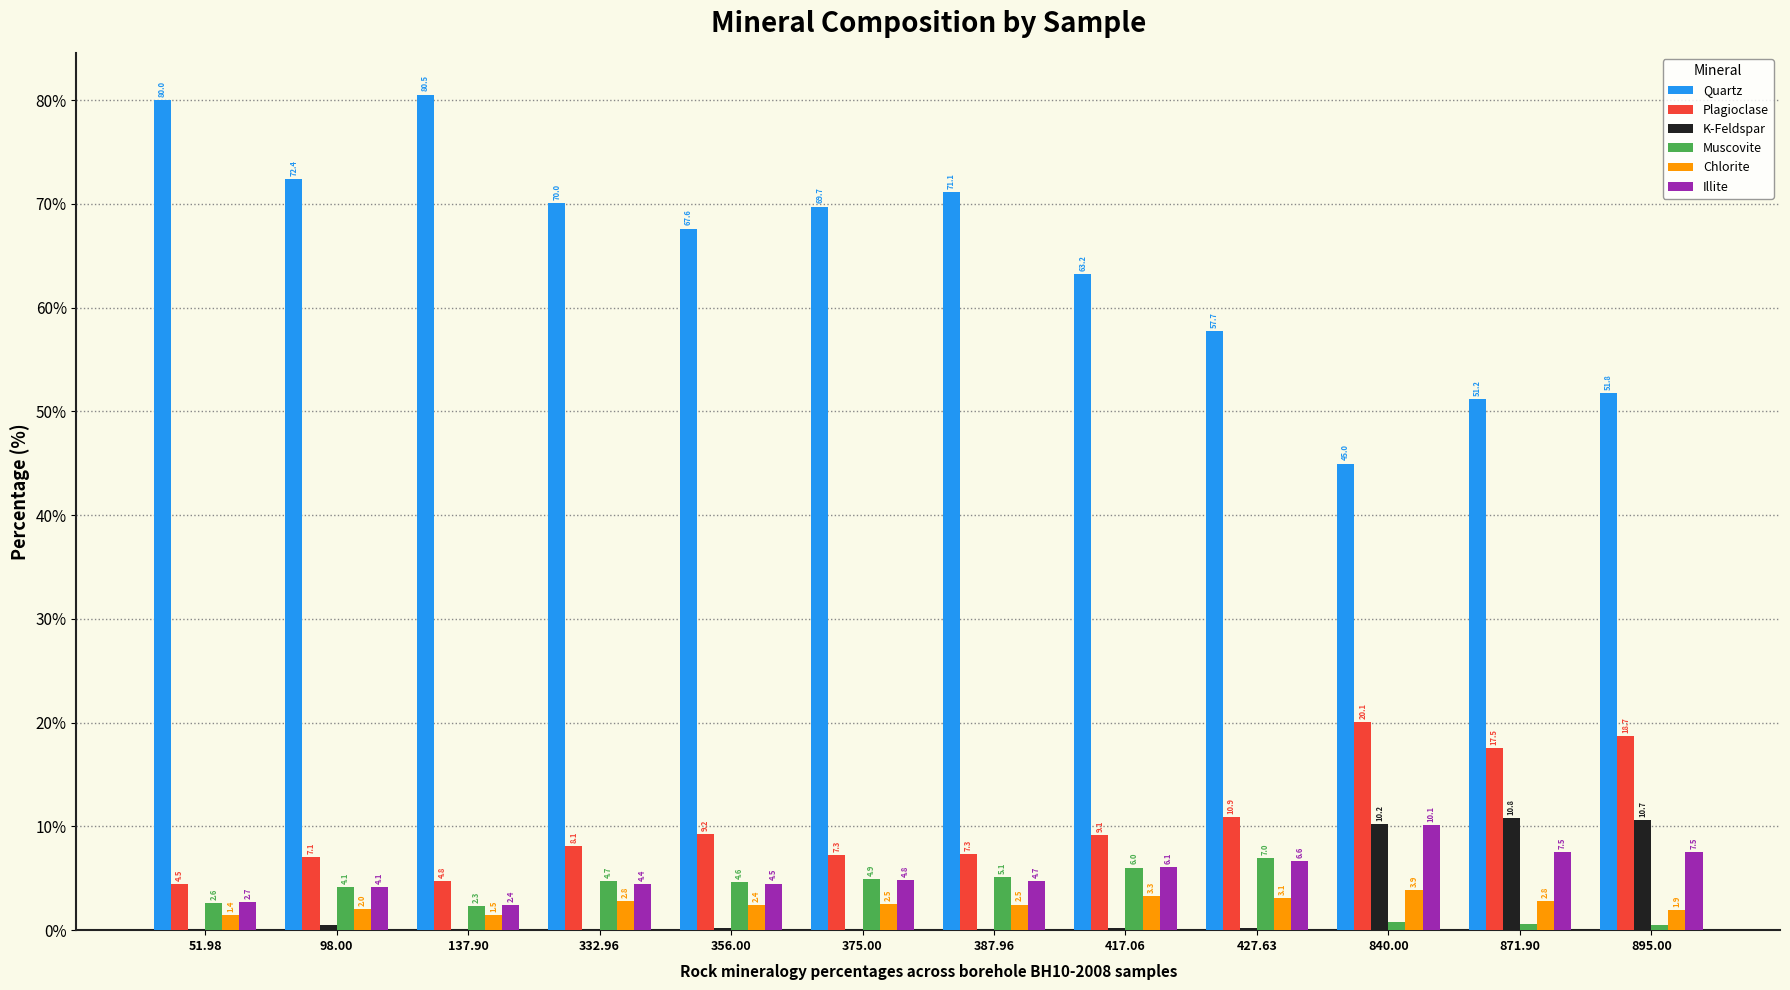

Read the Plagioclase value at 387.96.

7.3